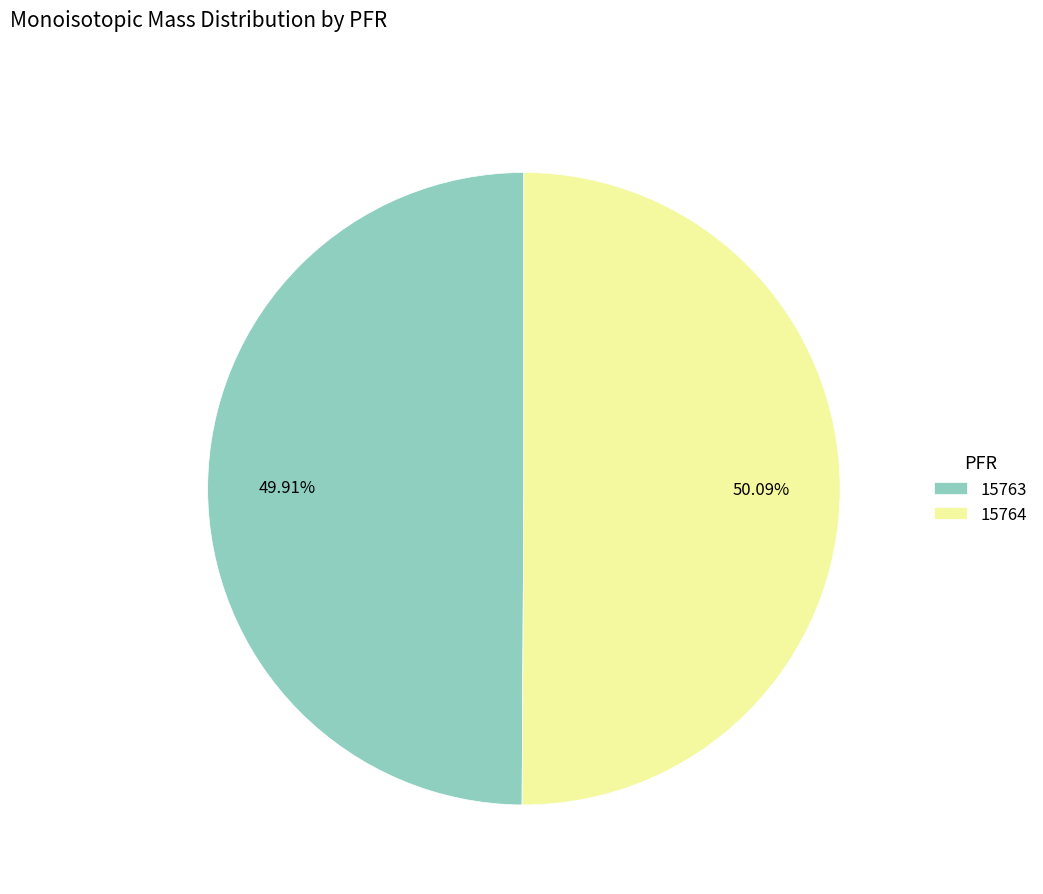

To the nearest percent, what percentage of the pie is 15763?

50%